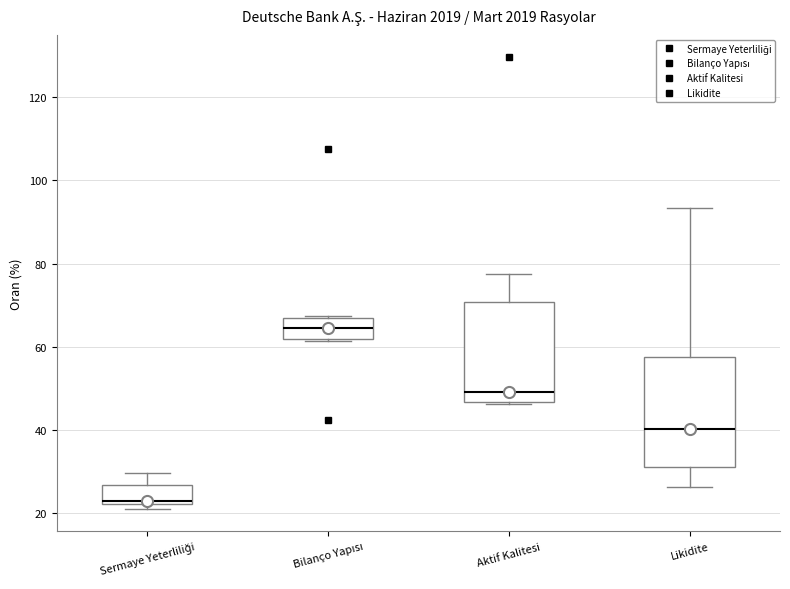

Which box is the tallest, from its lower edge to its upper edge?

Likidite